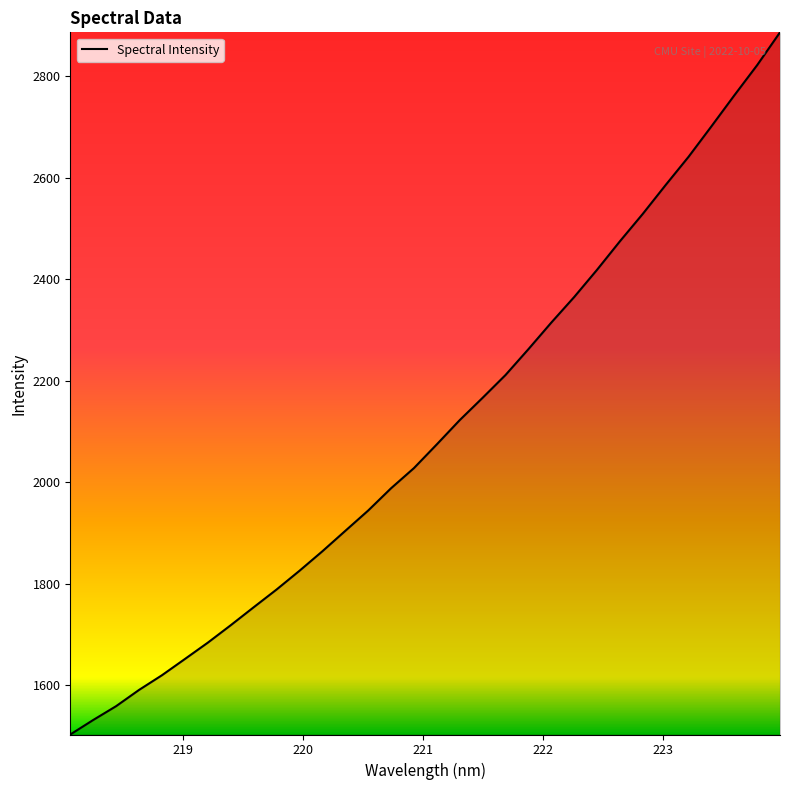

What is the minimum value shown in the chart?

1502.6